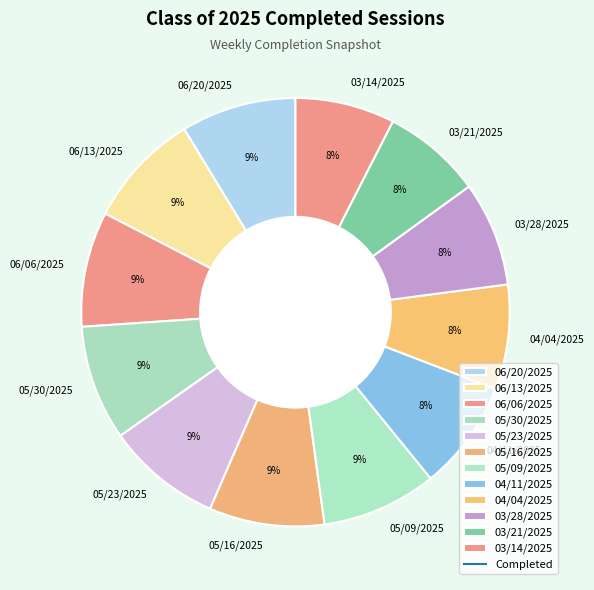

To the nearest percent, what is the combined percentage of 04/04/2025 and 05/30/2025?

17%